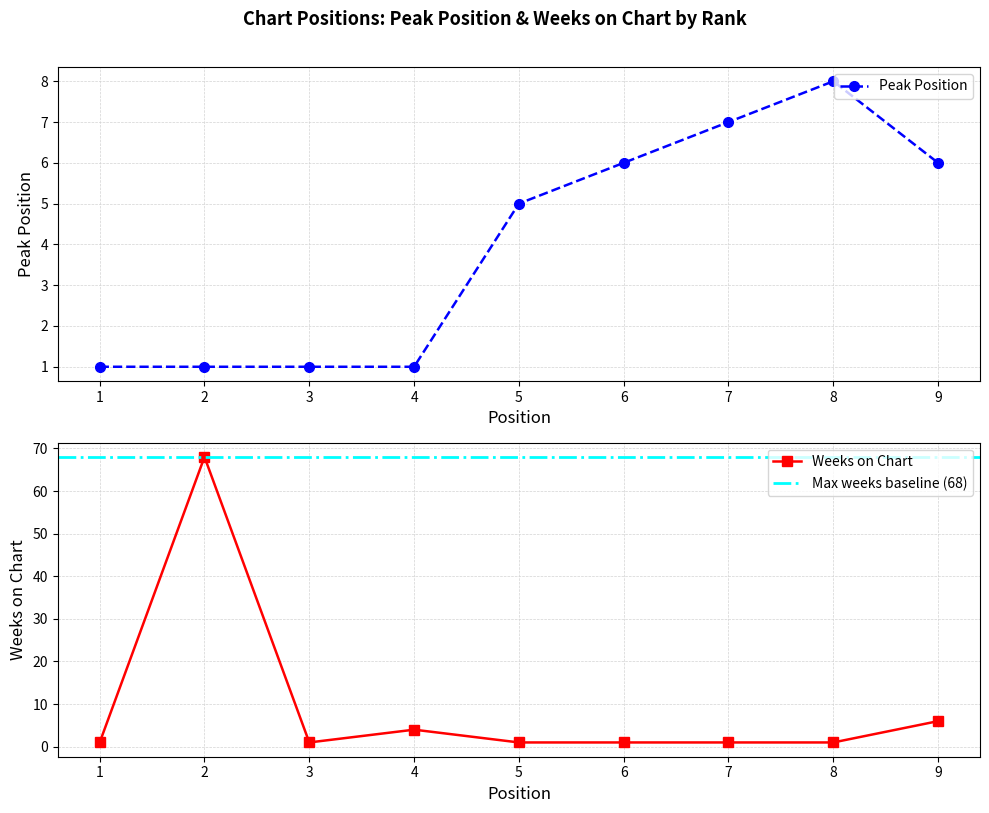

Reading right to left, extract all data points from this chart.

Peak Position: 6	8	7	6	5	1	1	1	1
Weeks on Chart: 6	1	1	1	1	4	1	68	1